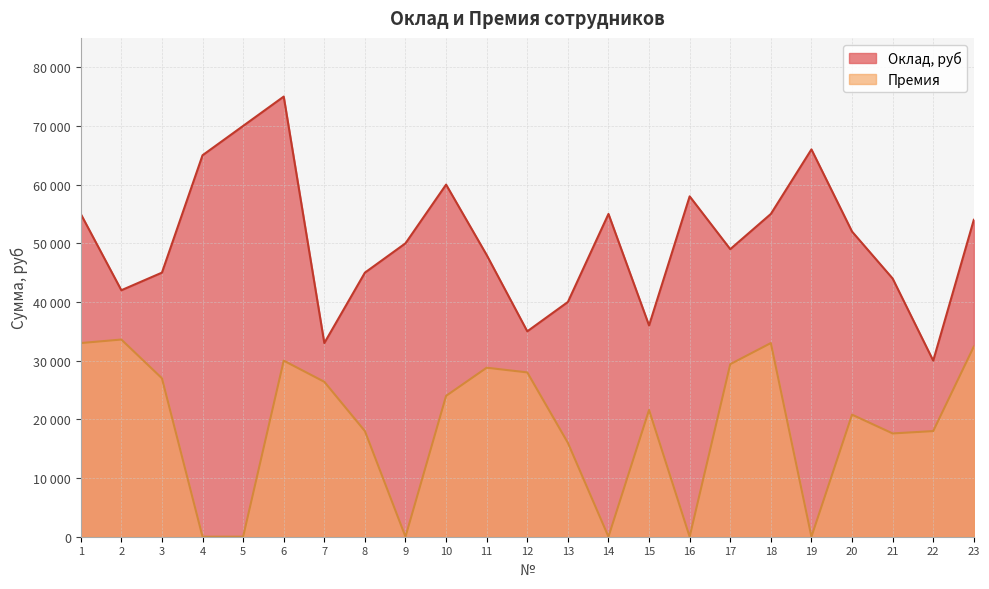

What are all the series names shown in the legend?

Оклад, руб, Премия